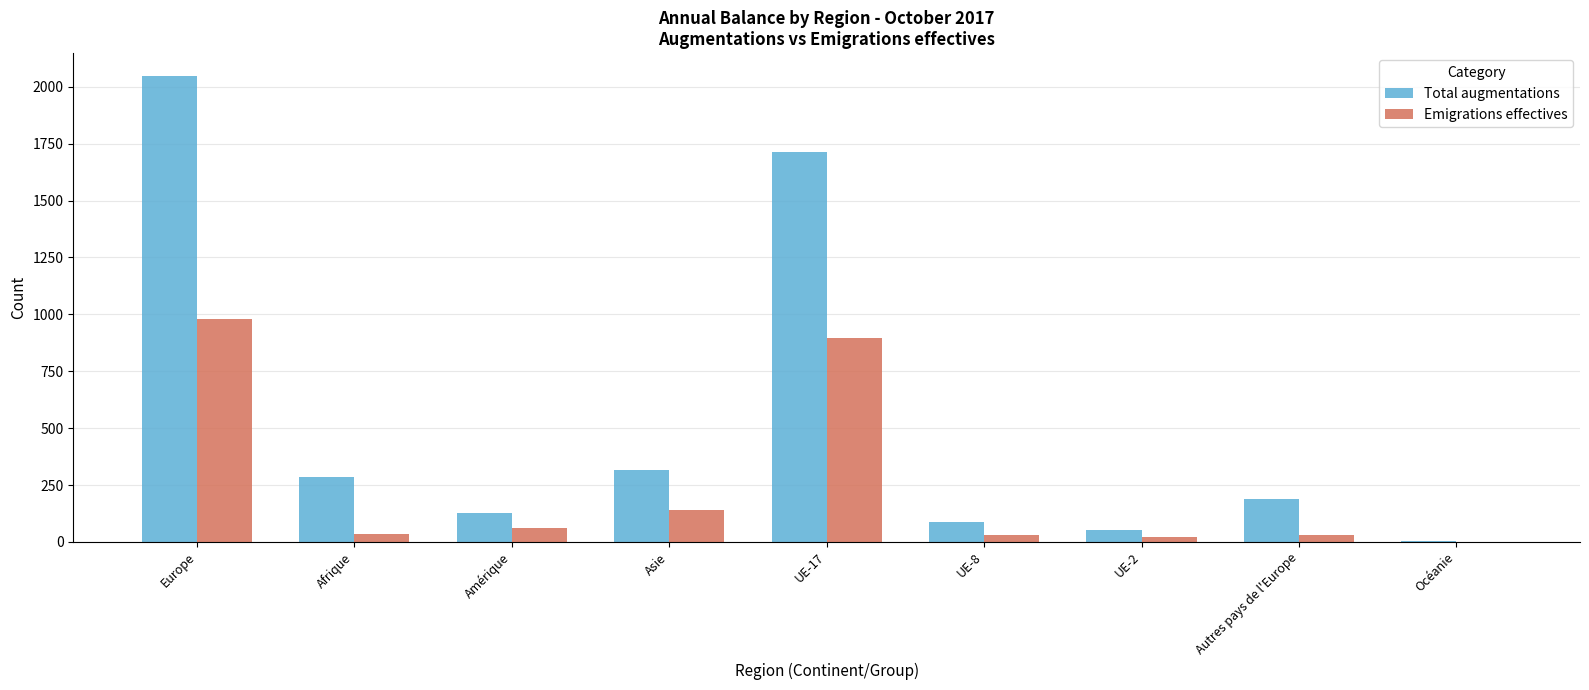

What is the highest value of the Total augmentations series?

2046